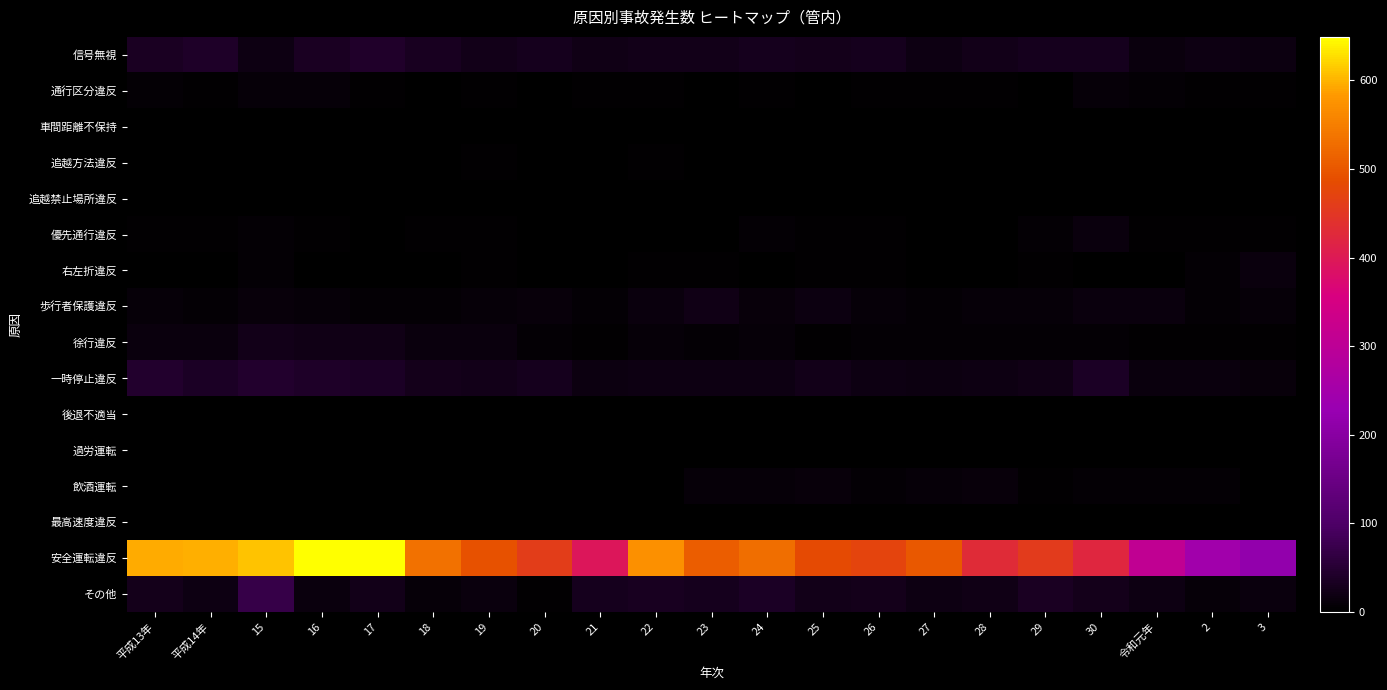

List the series in order of their peak value, highest first.

安全運転違反, その他, 一時停止違反, 信号無視, 徐行違反, 歩行者保護違反, 右左折違反, 優先通行違反, 飲酒運転, 通行区分違反, 追越方法違反, 後退不適当, 過労運転, 車間距離不保持, 追越禁止場所違反, 最高速度違反